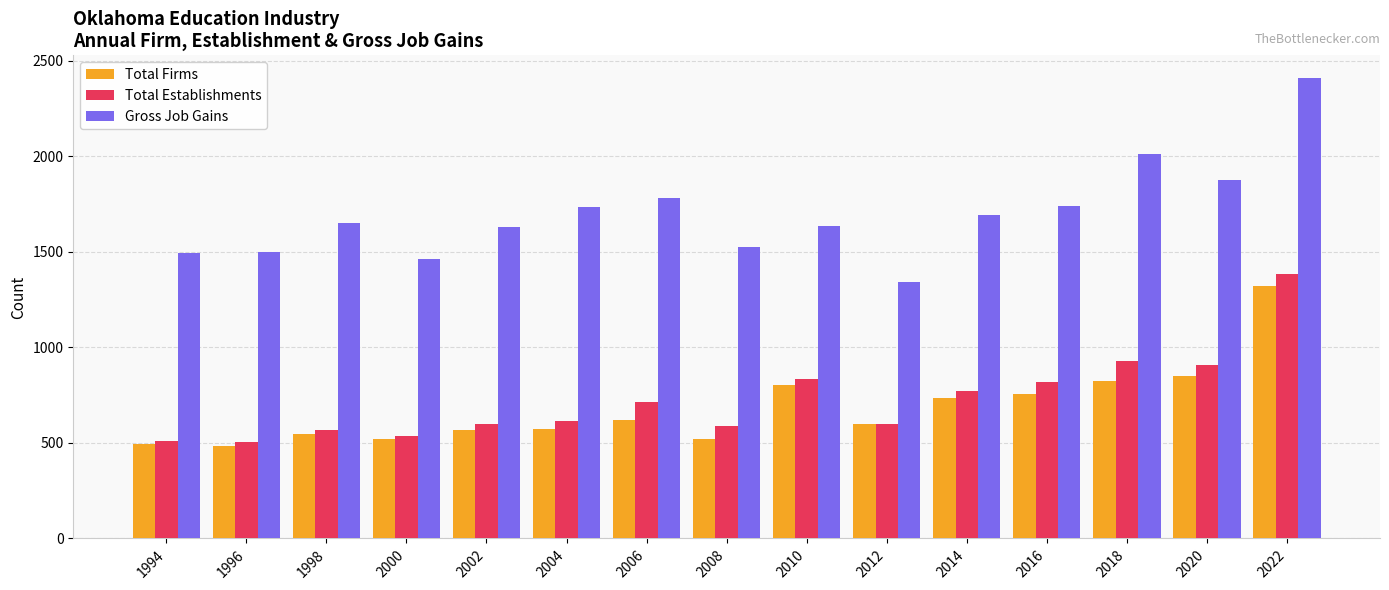

How many categories are shown in the chart?

15